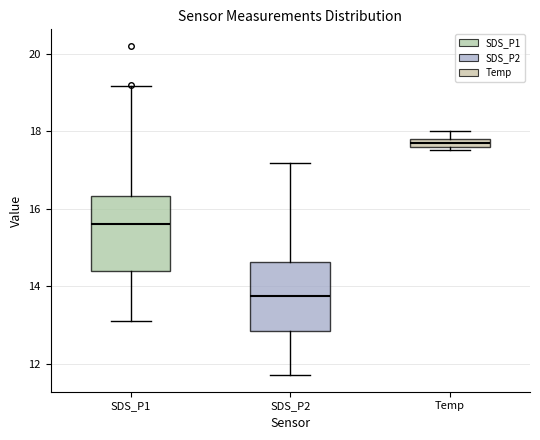

Which box has the lowest median line?

SDS_P2